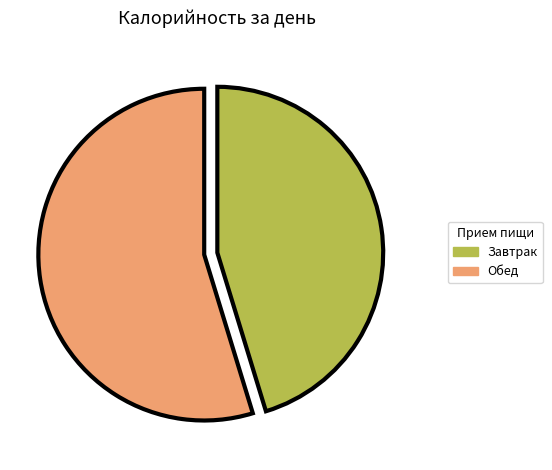

How many segments does this pie chart have?

2